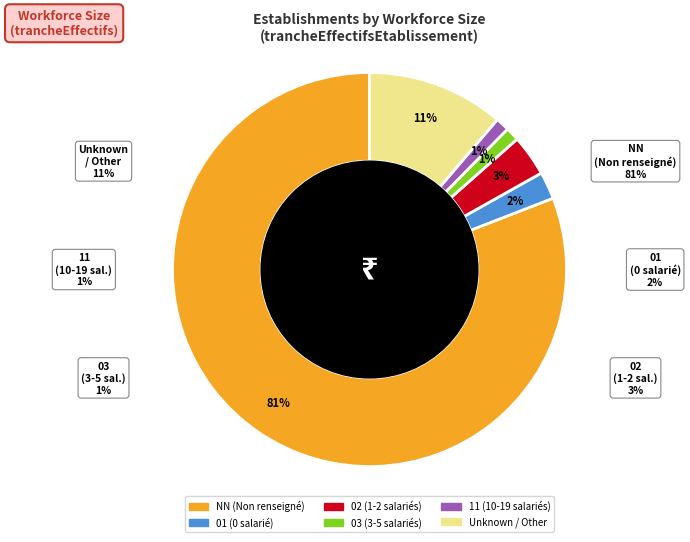

To the nearest percent, what is the average slice percentage?

17%